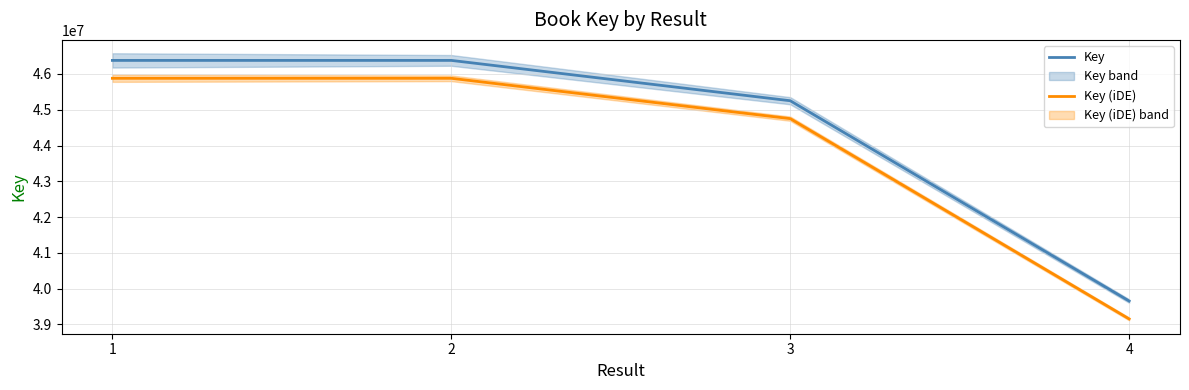

Which has a higher value, 4 or 3?

3